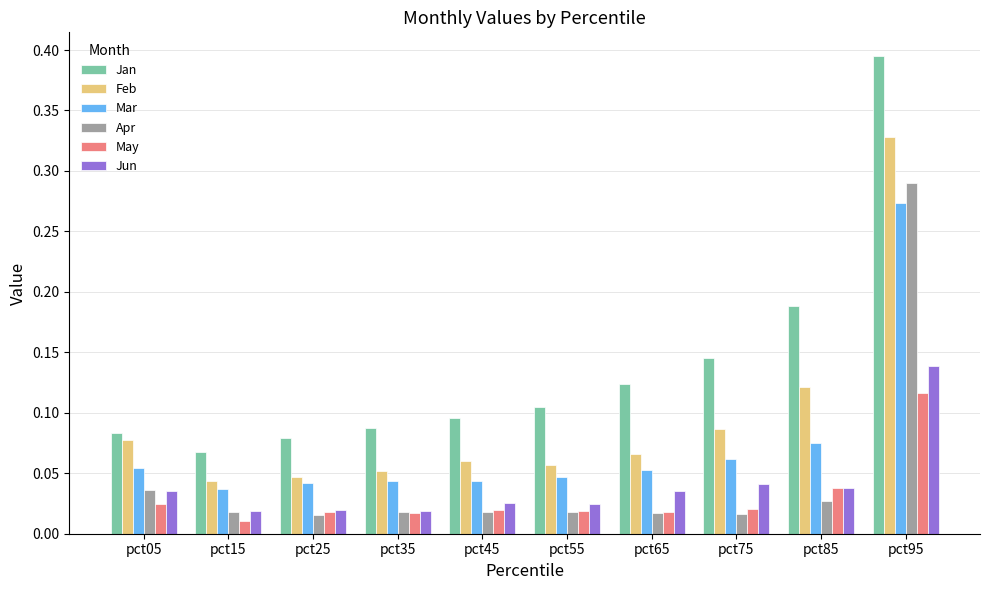

Which series has the largest total across all categories?

Jan